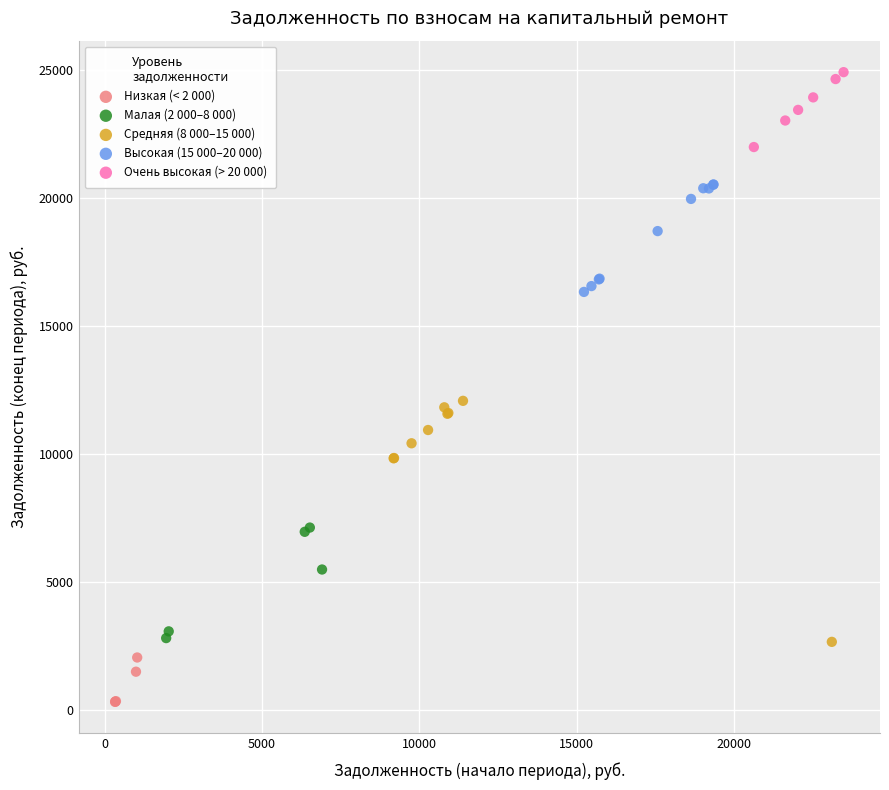

Which series contains the lowest Y value?

Низкая (< 2 000)